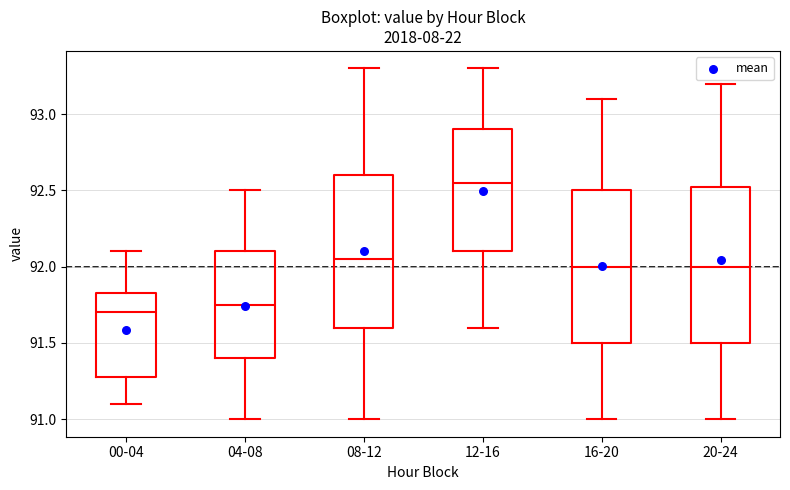

Where does the upper whisker of the box for 20-24 end on the y-axis? The values are not printed on the chart, so give them approximately, as read against the axis.

93.20